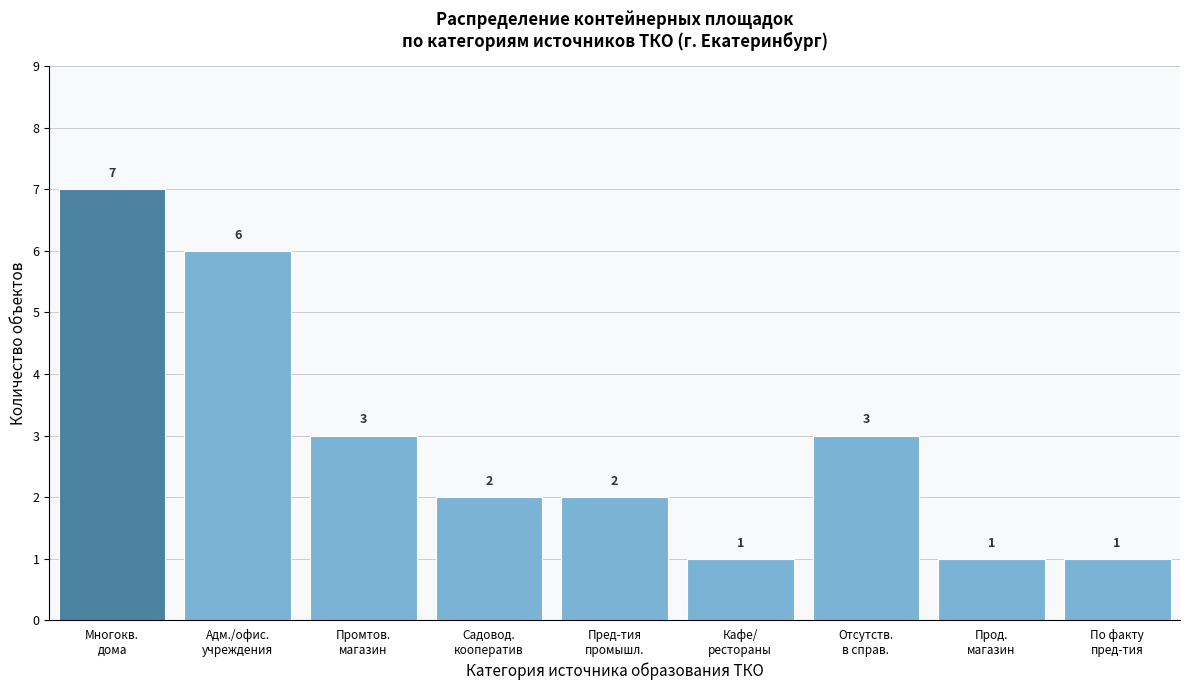

How many values are between 1 and 3?

7